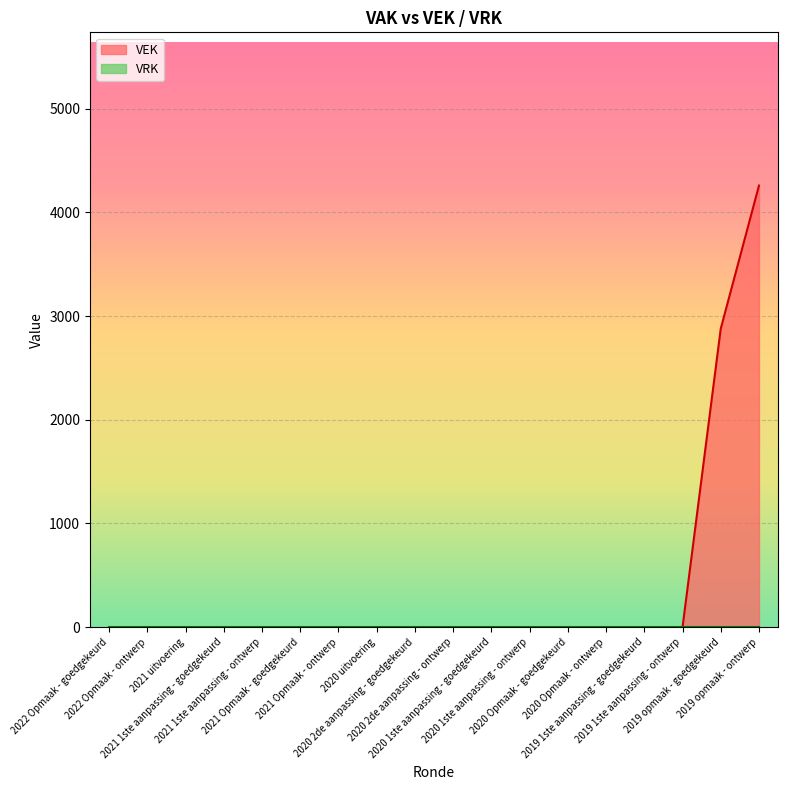

True or false: there are more than 2 points higher than both neighbors.

False